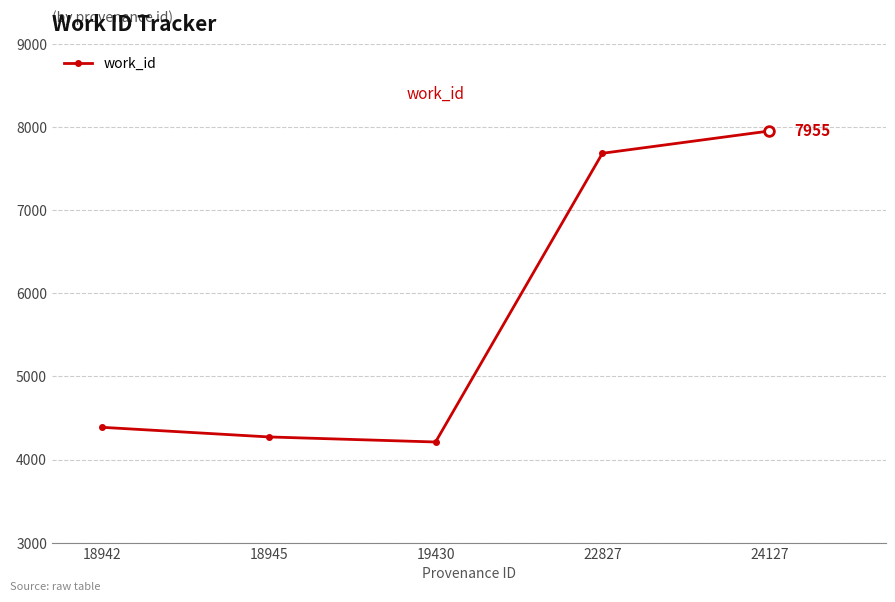

Where is the first local minimum?

19430